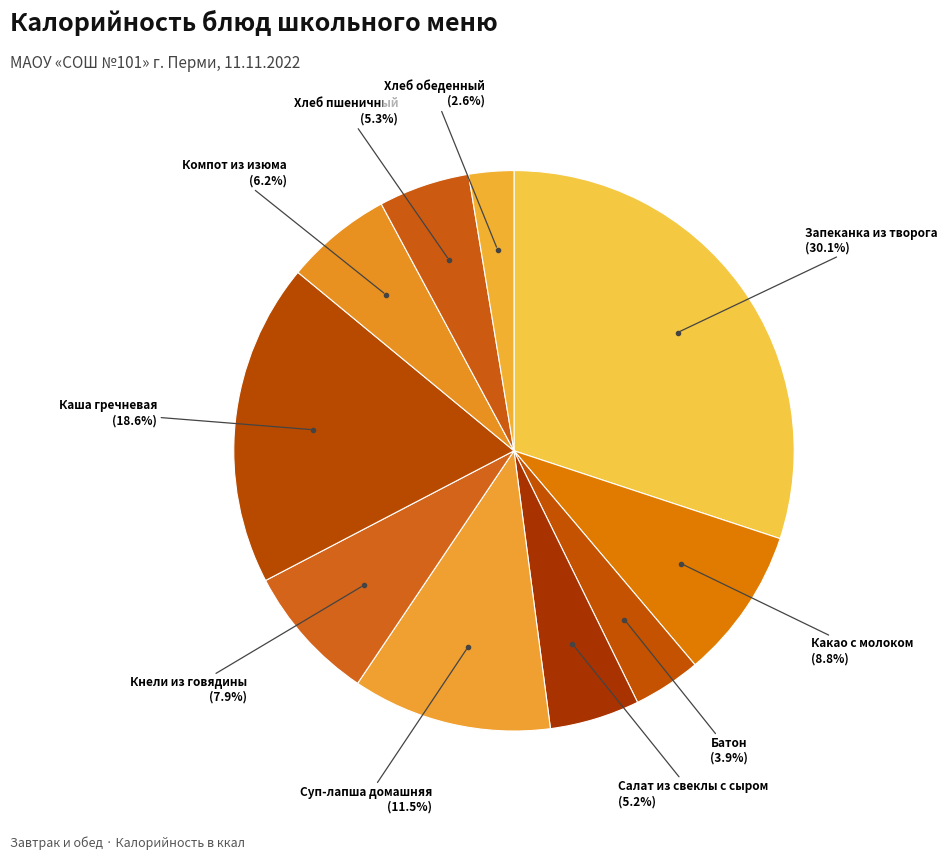

Count the number of slices in the pie.

10